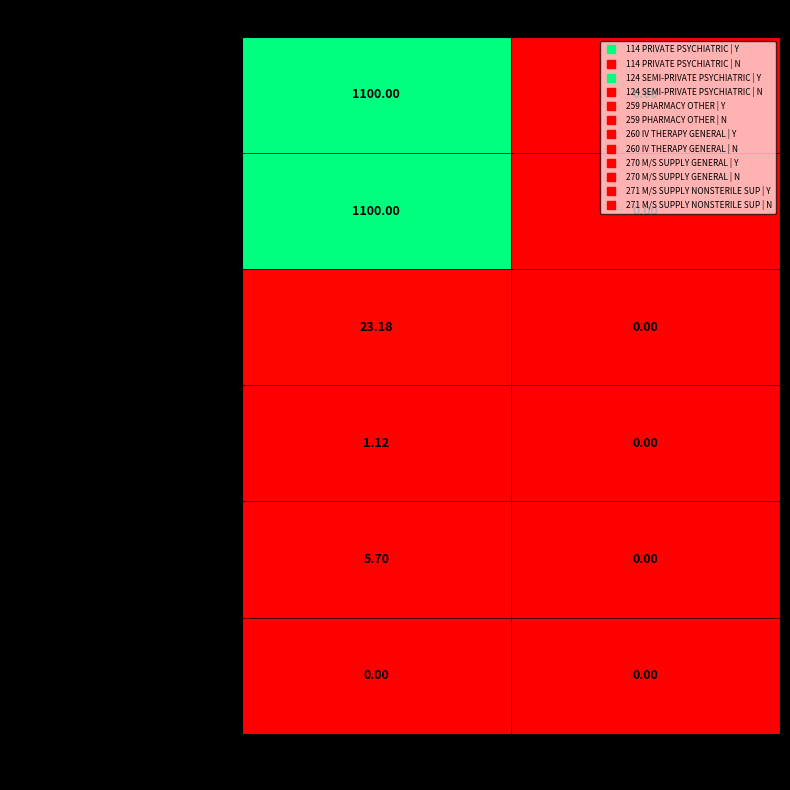

At which category is the sum across all series the highest?

Y